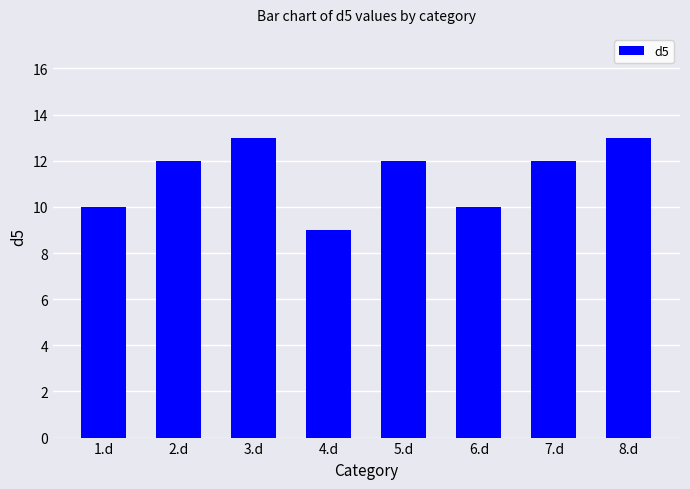

Reading left to right, transcribe all the data shown in this chart.

10	12	13	9	12	10	12	13